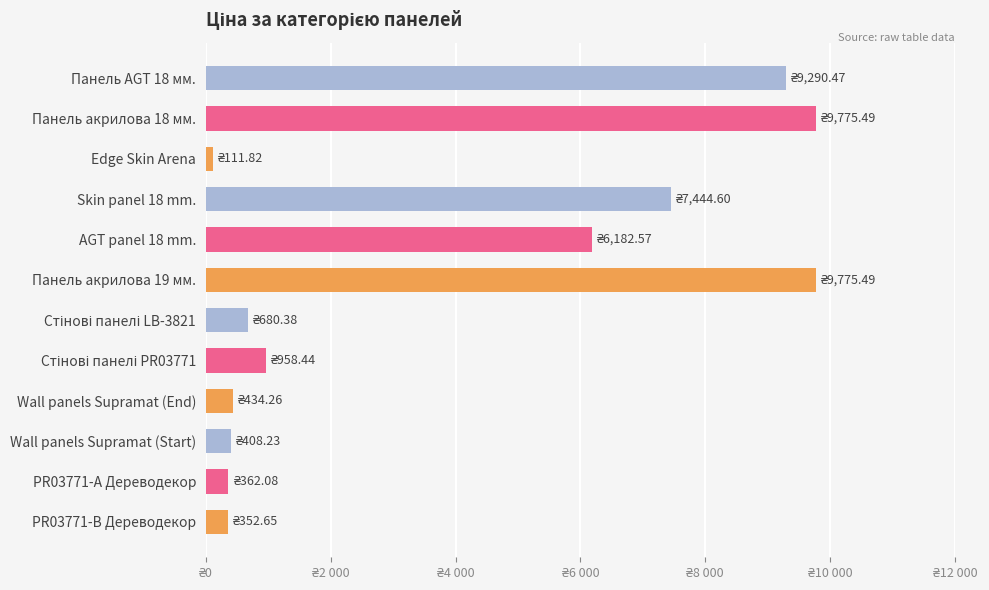

Does the chart contain any negative values?

No